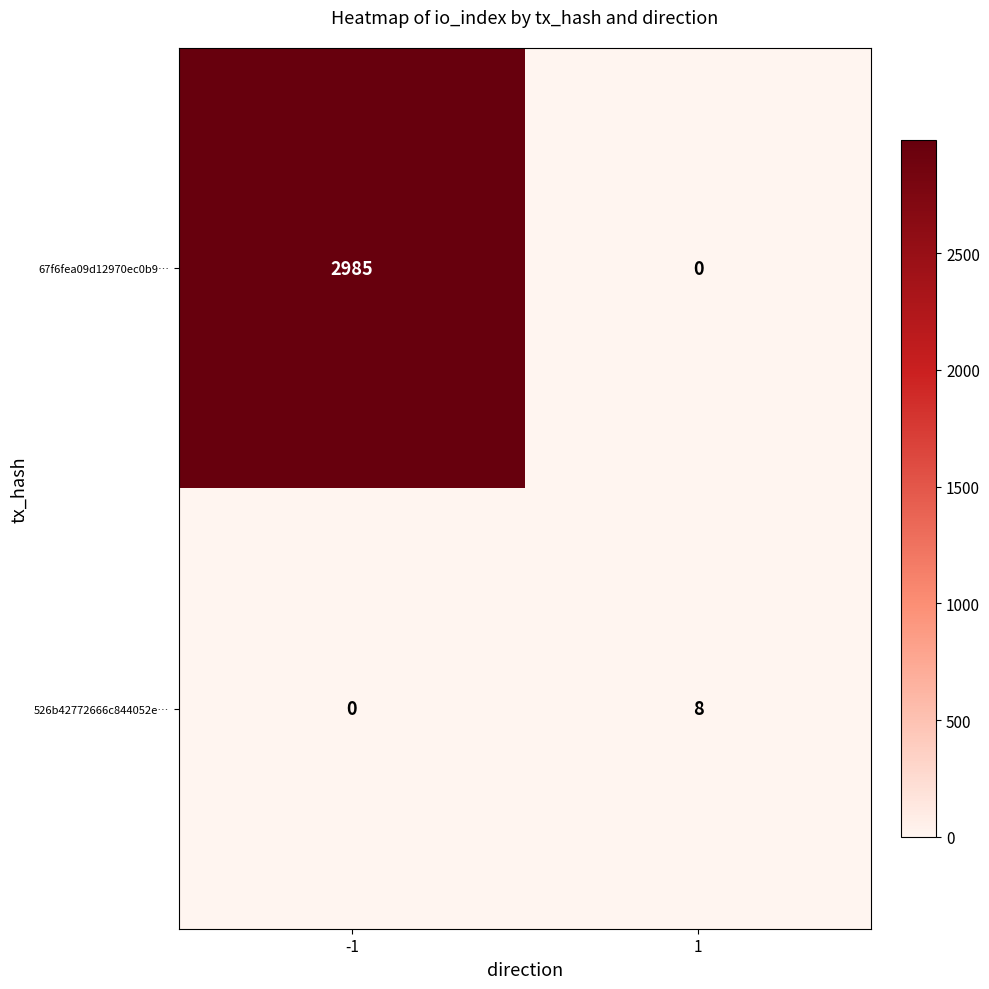

Which series has the largest total across all categories?

67f6fea09d12970ec0b9…